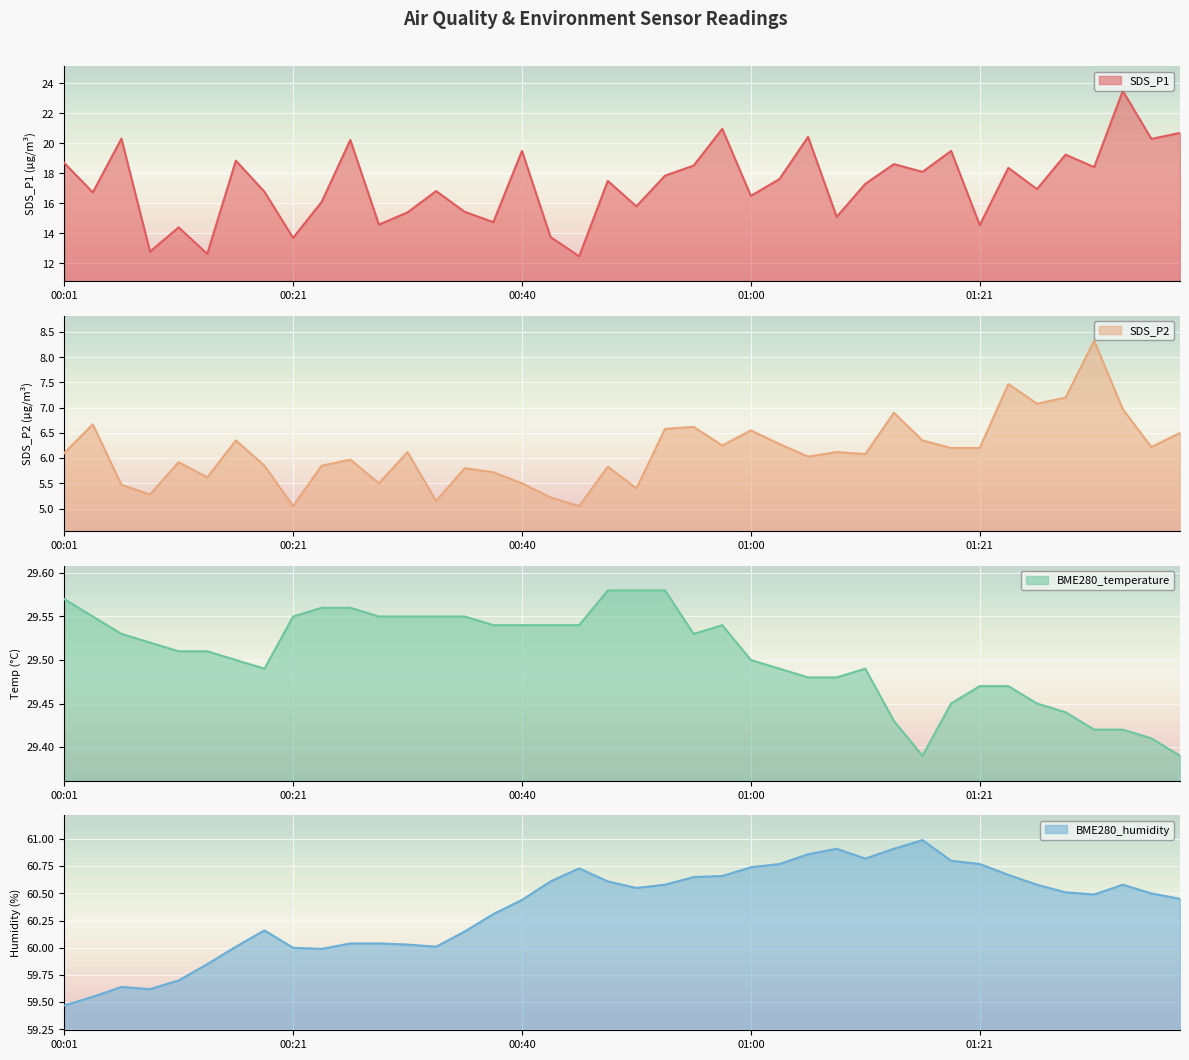

Is the value of SDS_P2 at 00:40 greater than the value of BME280_humidity at 01:38?

No